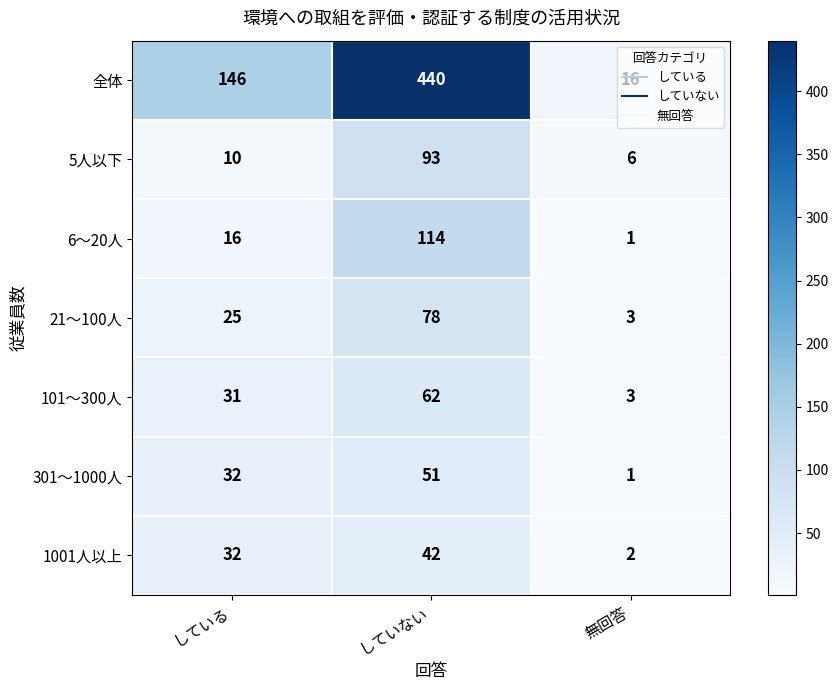

True or false: 1001人以上 has a value of 2 at 無回答.

True